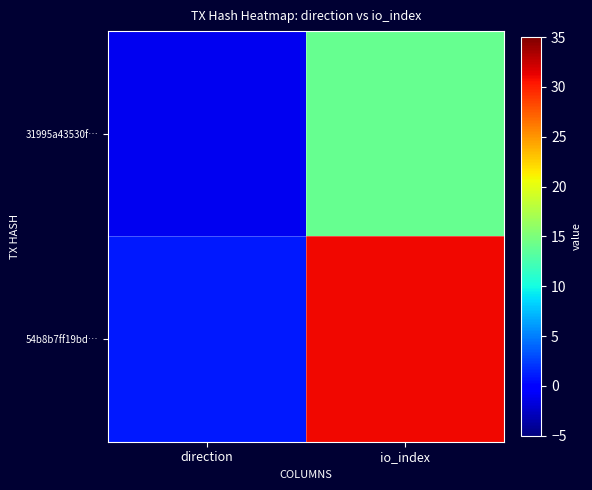

What is the total value across all series at io_index?

45